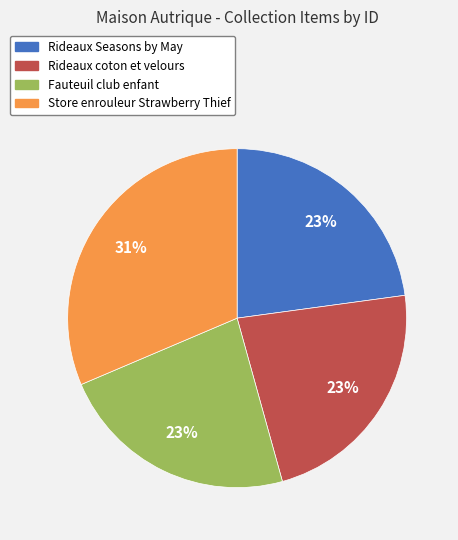

Does Rideaux coton et velours account for over 50% of the chart?

No